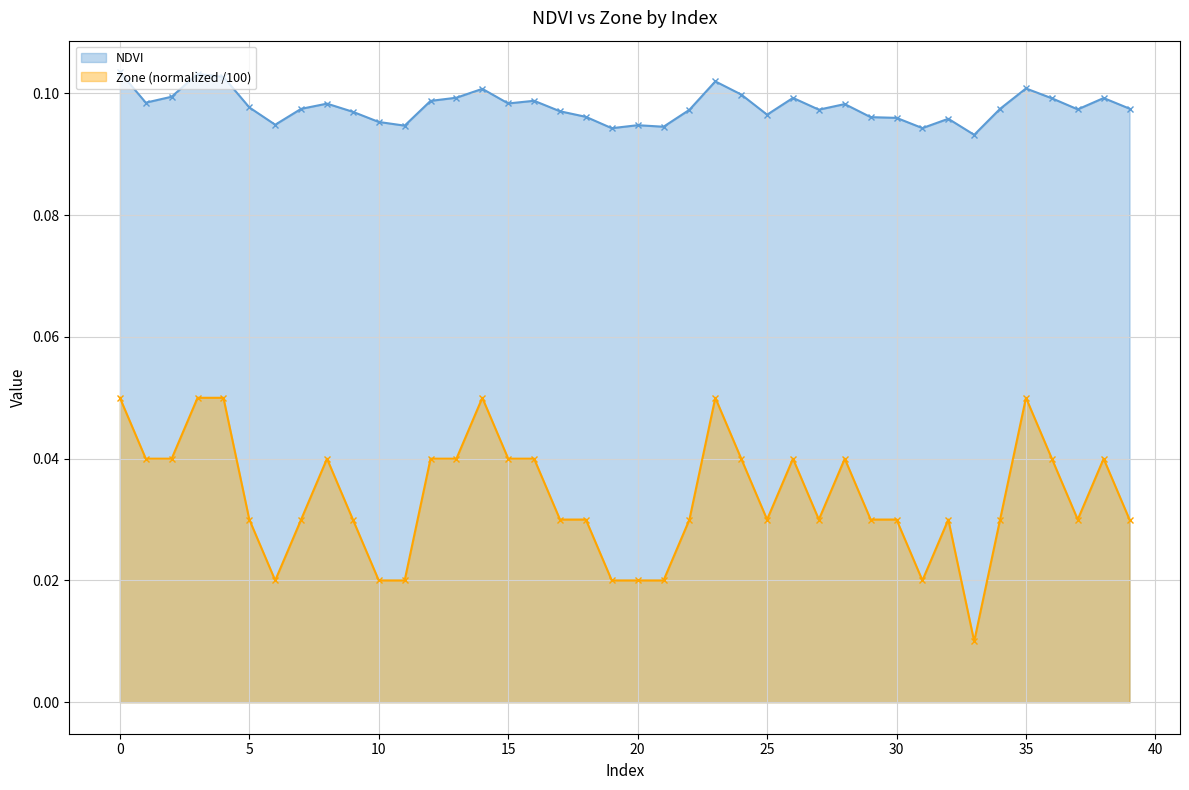

True or false: NDVI and Zone cross at least once.

False